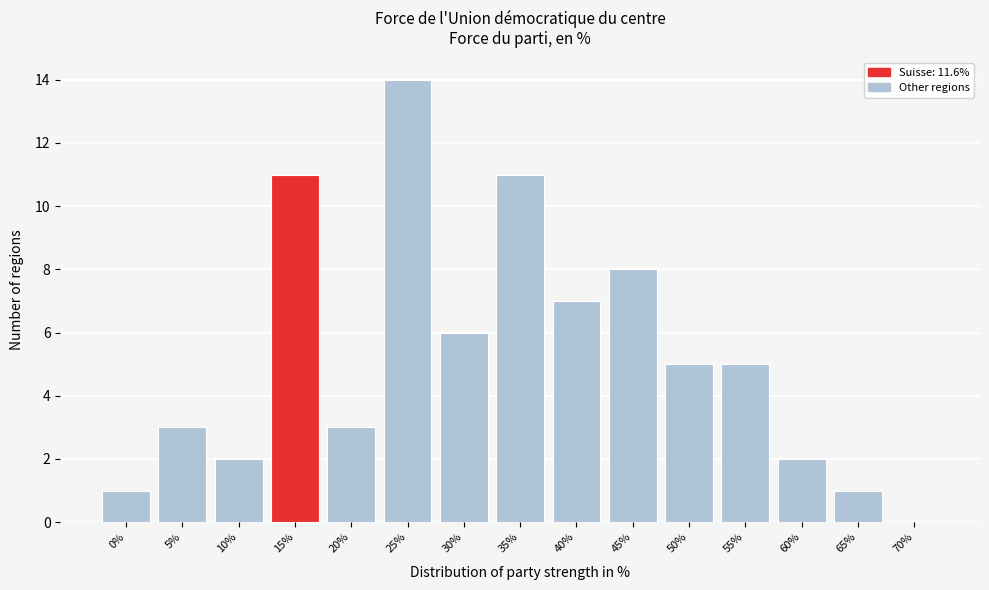

Reading left to right, transcribe all the data shown in this chart.

0%=1	5%=3	10%=2	15%=11	20%=3	25%=14	30%=6	35%=11	40%=7	45%=8	50%=5	55%=5	60%=2	65%=1	70%=0